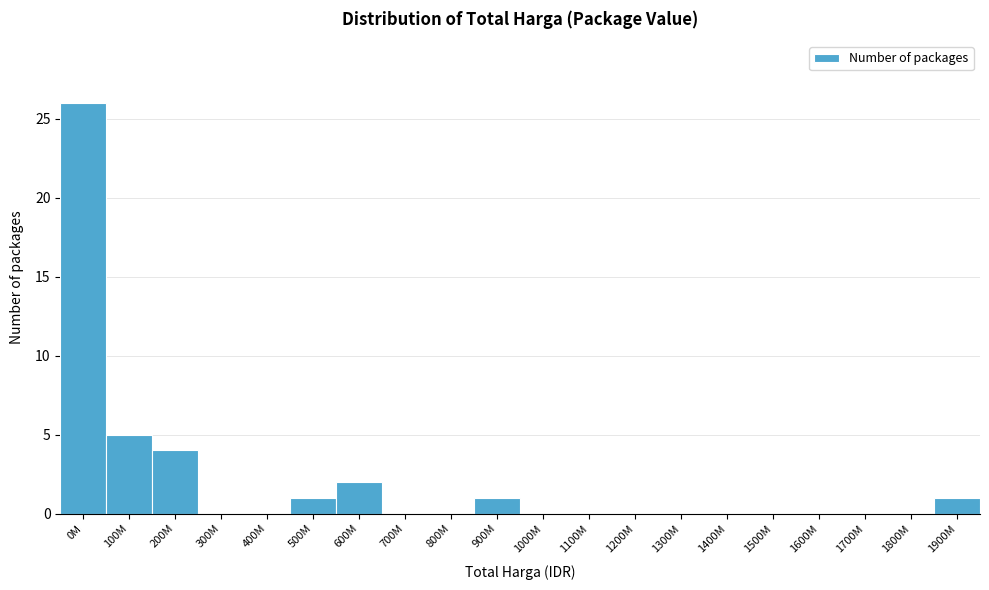

Reading left to right, transcribe all the data shown in this chart.

0M=26	100M=5	200M=4	300M=0	400M=0	500M=1	600M=2	700M=0	800M=0	900M=1	1000M=0	1100M=0	1200M=0	1300M=0	1400M=0	1500M=0	1600M=0	1700M=0	1800M=0	1900M=1